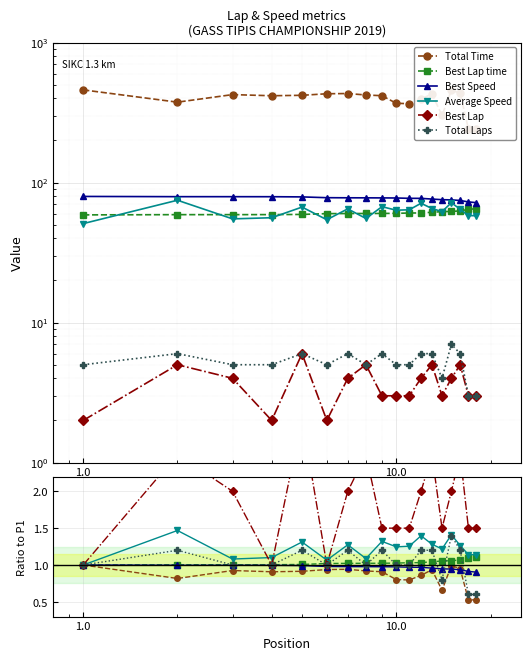

How many distinct data groups are displayed?

6